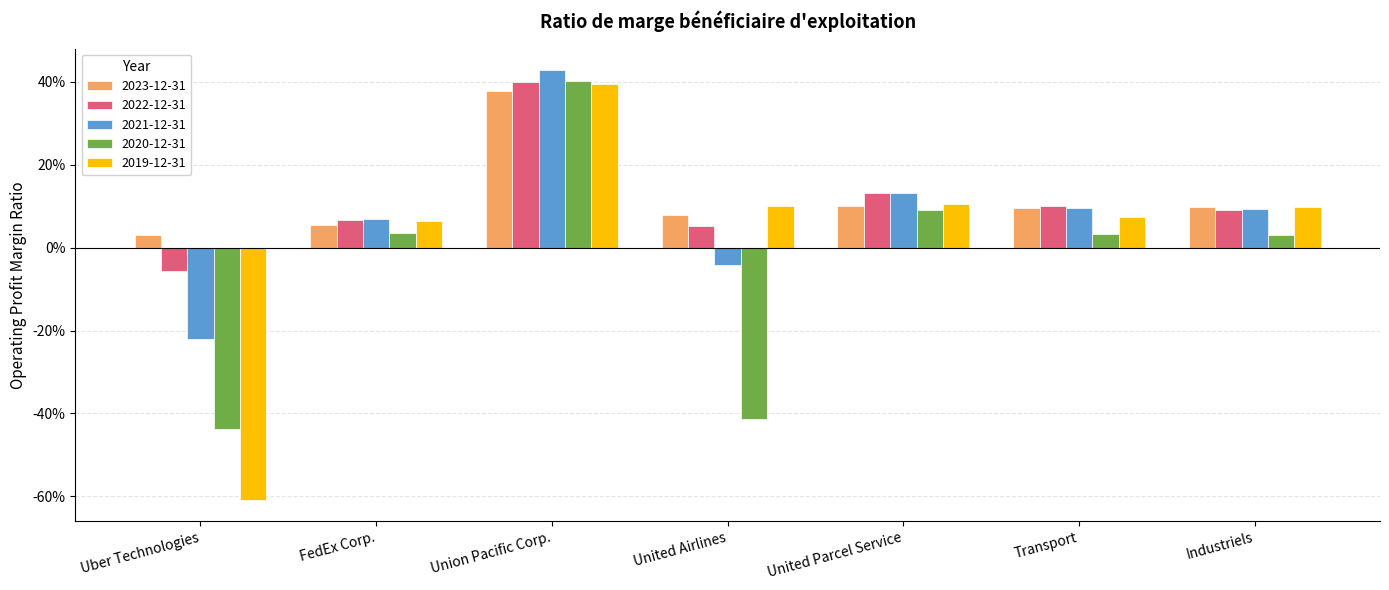

Which series has the widest spread of values?

2019-12-31